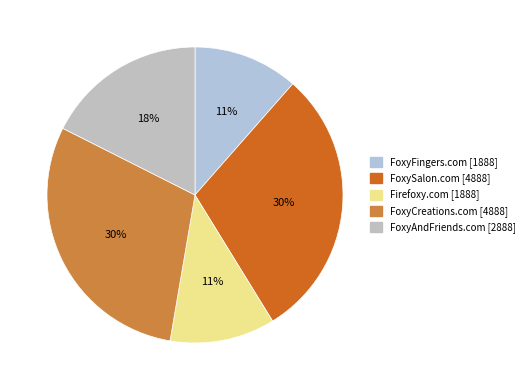

To the nearest percent, what is the combined percentage of Firefoxy.com and FoxyCreations.com?

41%